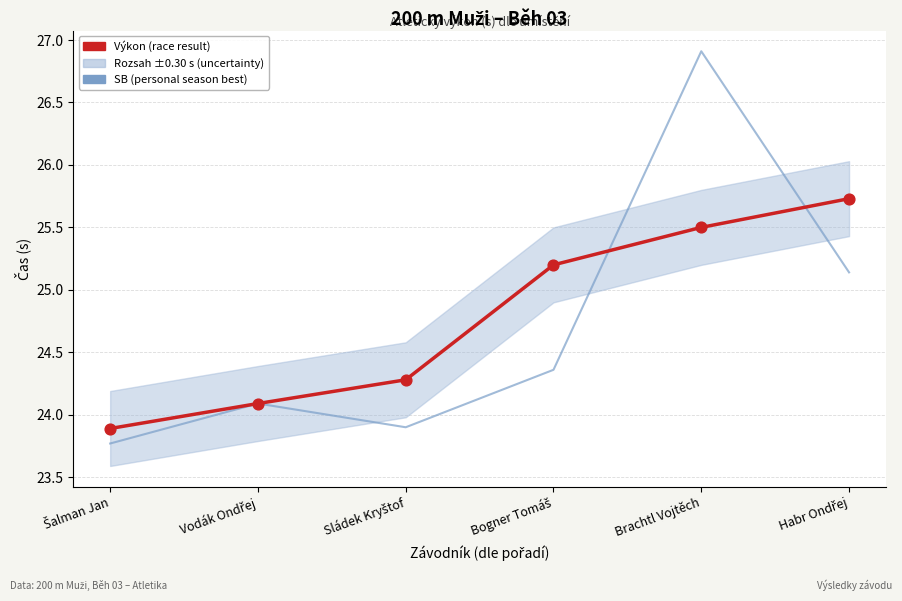

At how many categories does at least one series exceed 26?

1